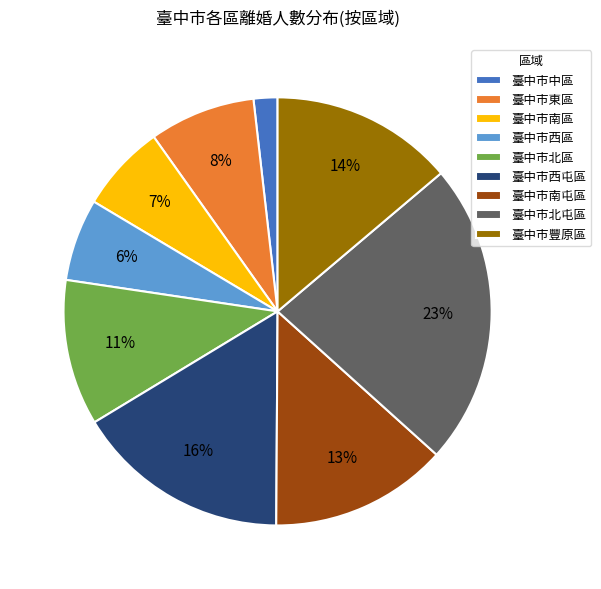

Which slice is the smallest?

臺中市中區